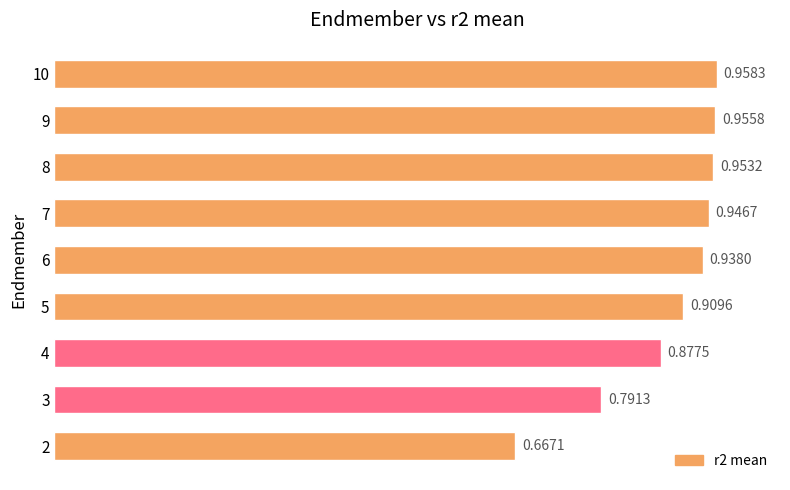

Which has a higher value, 3 or 5?

5